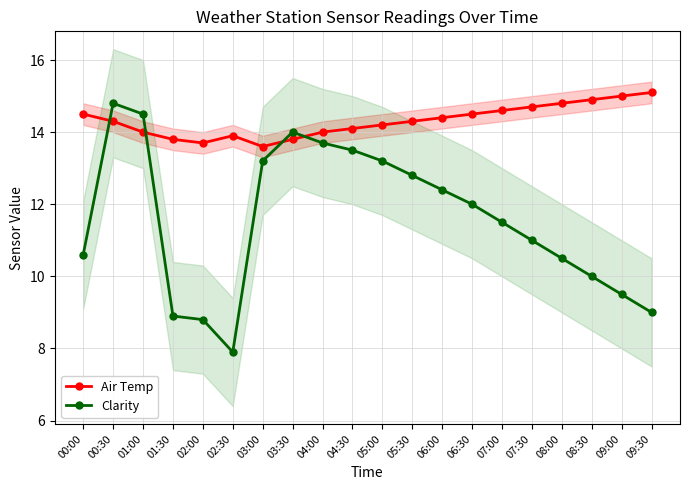

What is the value of the Air Temp point at the 15th from the left?

14.6